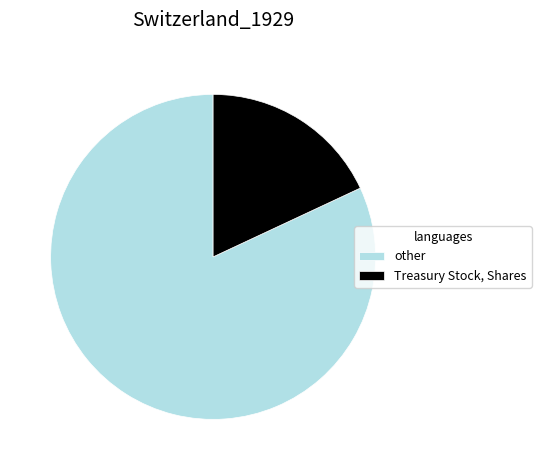

Is the sum of other and Treasury Stock, Shares greater than half?

Yes